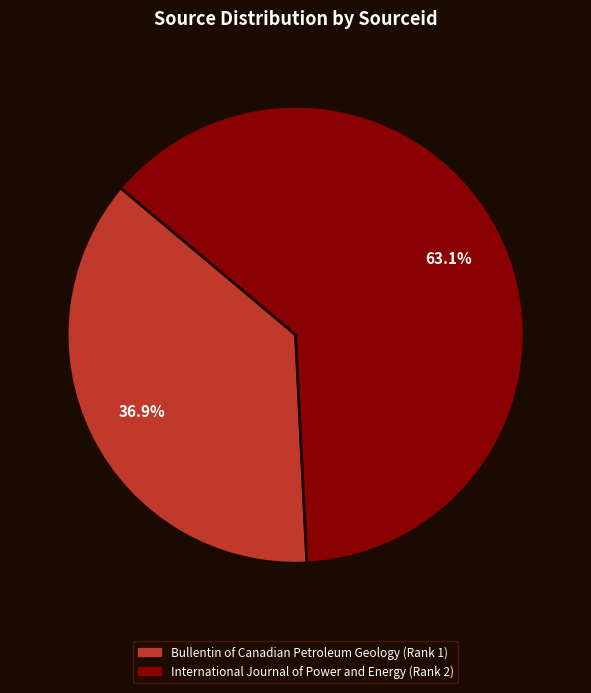

Which slice is the smallest?

Bullentin of Canadian Petroleum Geology (Rank 1)